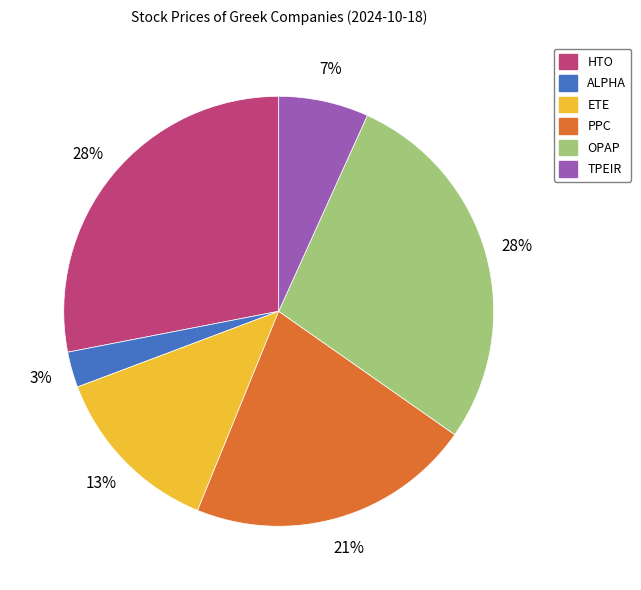

To the nearest percent, what is the difference between the TPEIR and ALPHA slice percentages?

4%